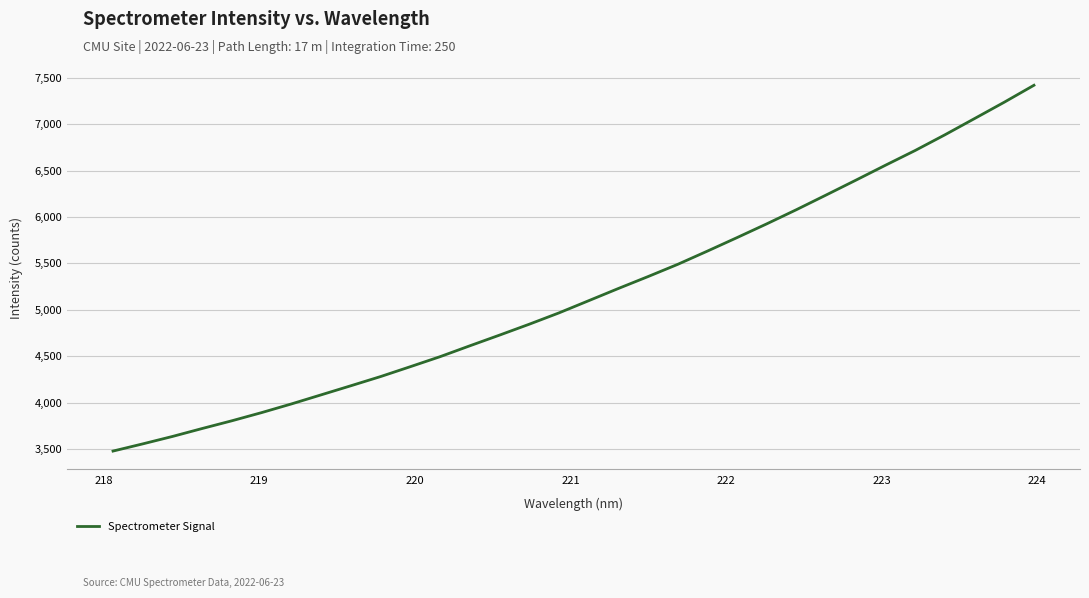

What is the minimum value shown in the chart?

3477.8